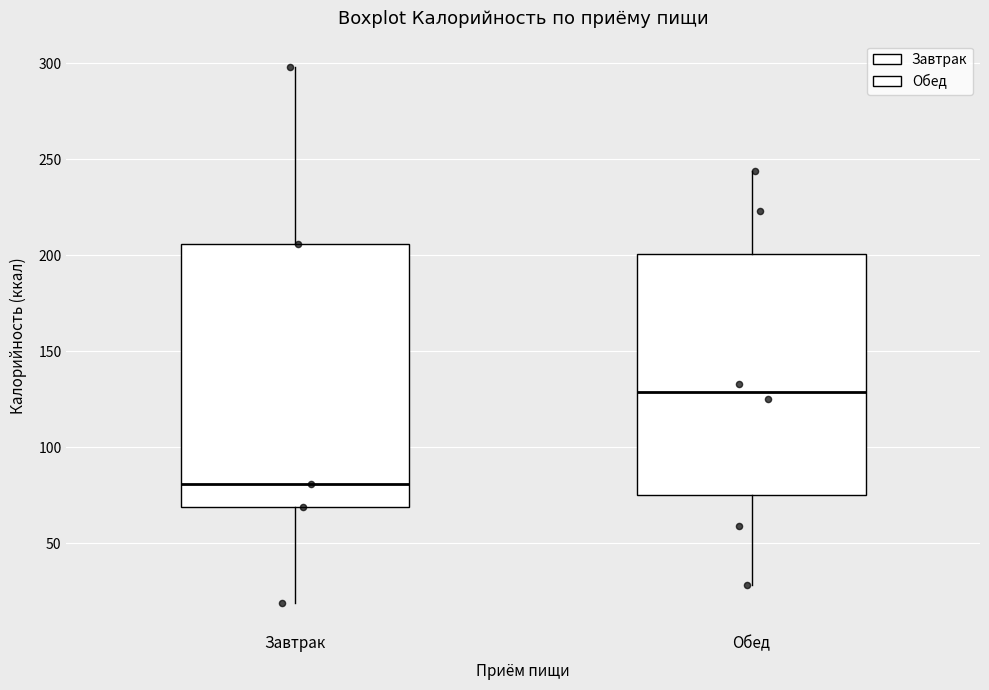

Where does the upper whisker of the box for Обед end on the y-axis? The values are not printed on the chart, so give them approximately, as read against the axis.

245